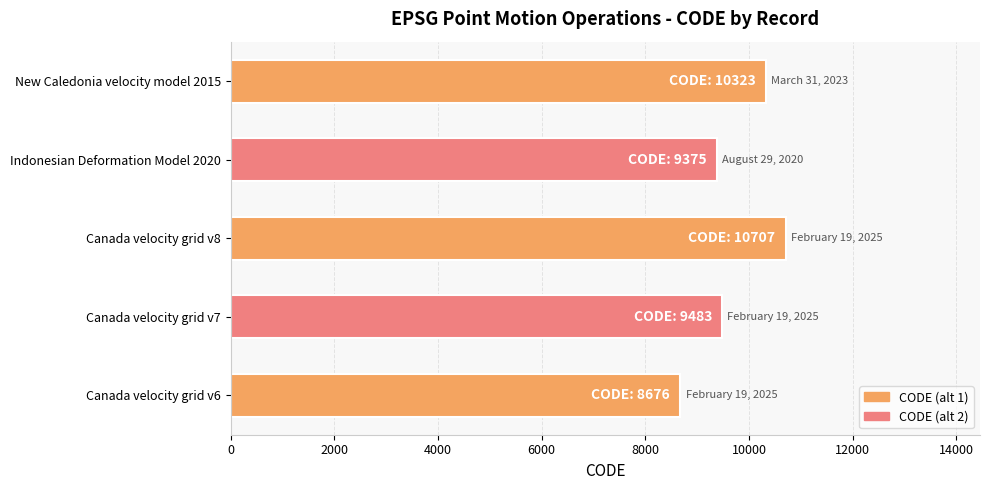

What is the average value?

9713